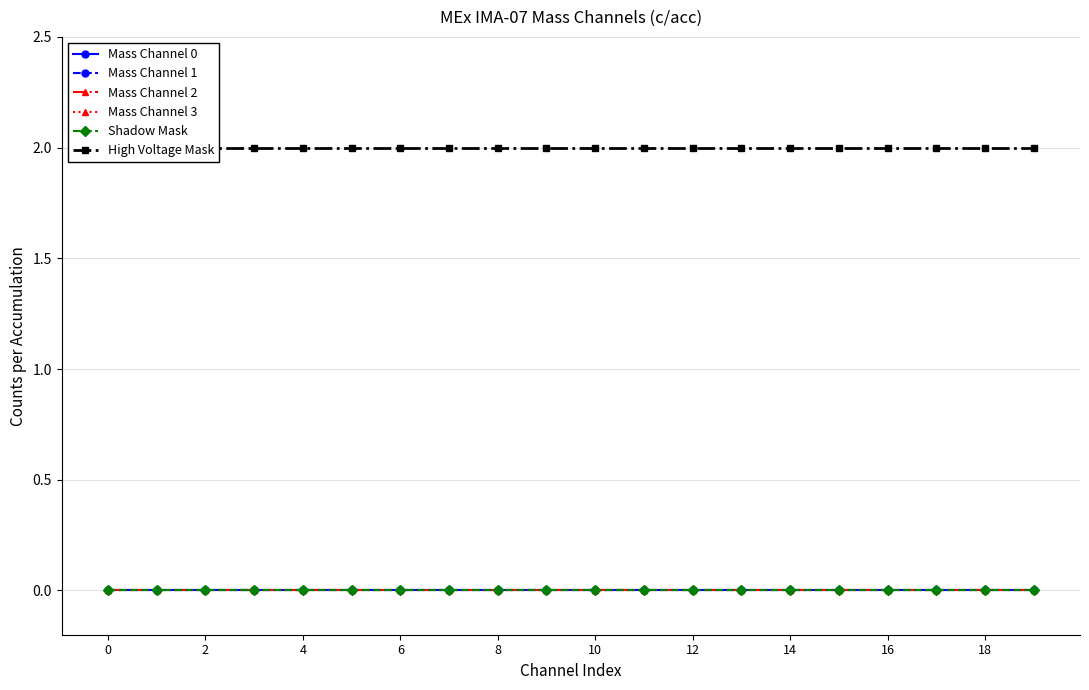

Reading right to left, extract all data points from this chart.

Mass Channel 0: 0	0	0	0	0	0	0	0	0	0	0	0	0	0	0	0	0	0	0	0
Mass Channel 1: 0	0	0	0	0	0	0	0	0	0	0	0	0	0	0	0	0	0	0	0
Mass Channel 2: 0	0	0	0	0	0	0	0	0	0	0	0	0	0	0	0	0	0	0	0
Mass Channel 3: 0	0	0	0	0	0	0	0	0	0	0	0	0	0	0	0	0	0	0	0
Shadow Mask: 0	0	0	0	0	0	0	0	0	0	0	0	0	0	0	0	0	0	0	0
High Voltage Mask: 2	2	2	2	2	2	2	2	2	2	2	2	2	2	2	2	2	2	2	2